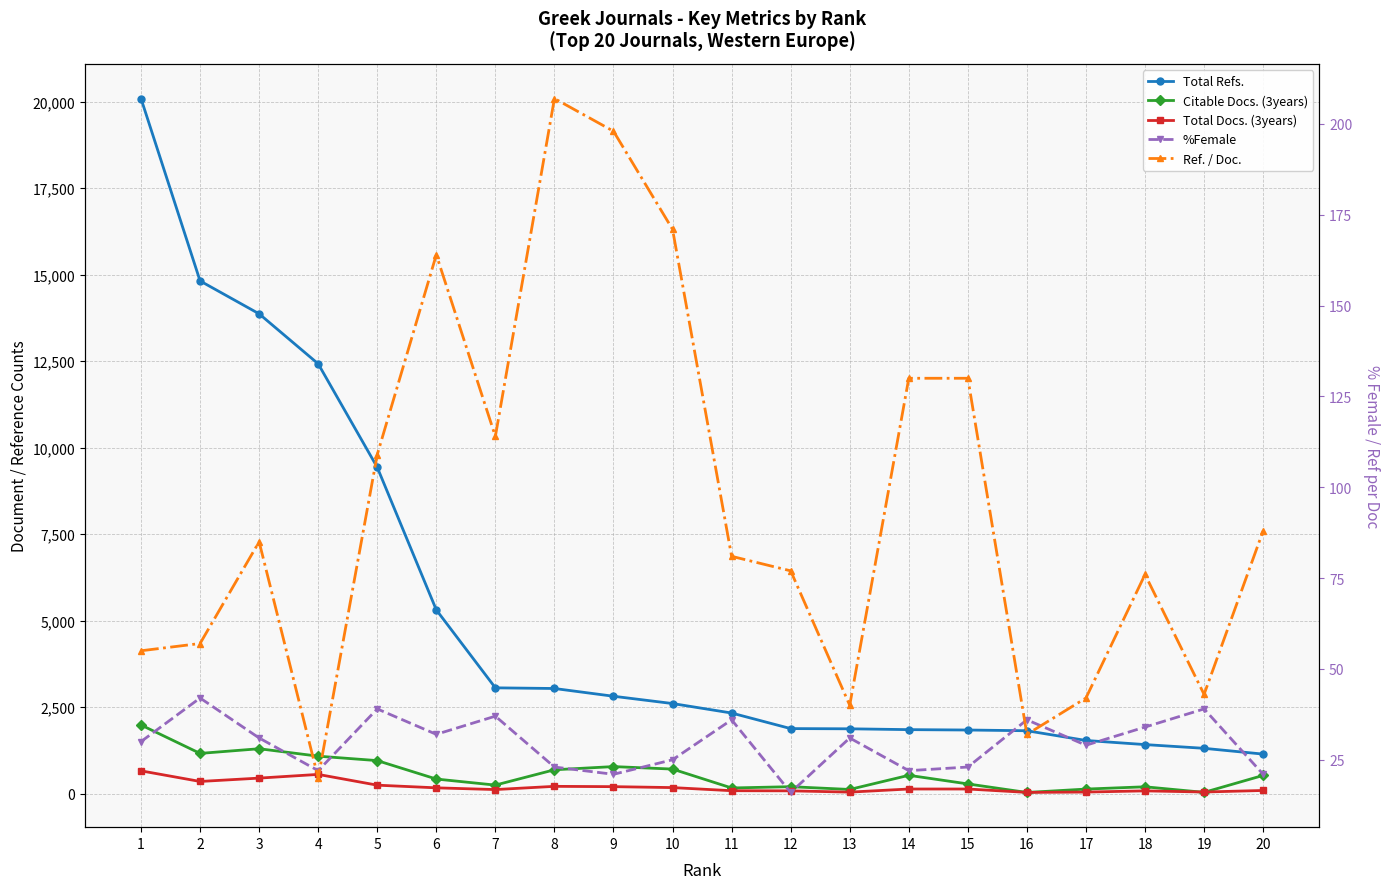

At how many categories does at least one series exceed 1446?

17